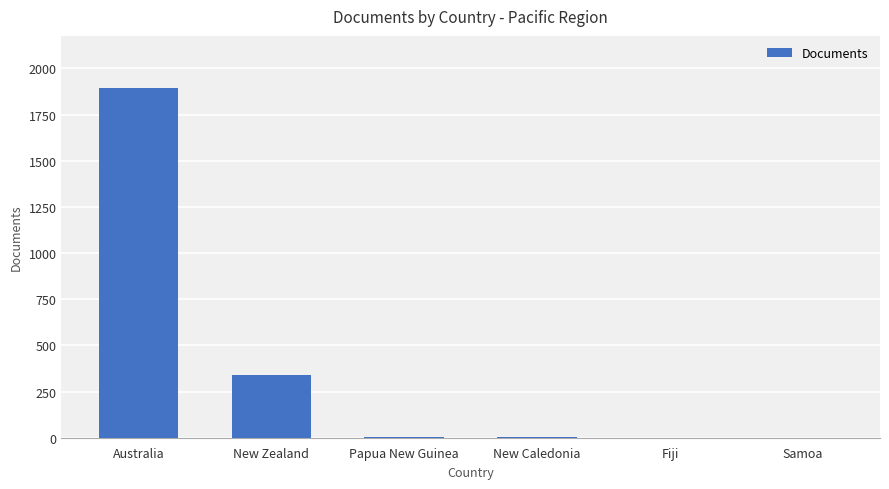

The chart shows a value of 3022 at Australia. True or false?

False